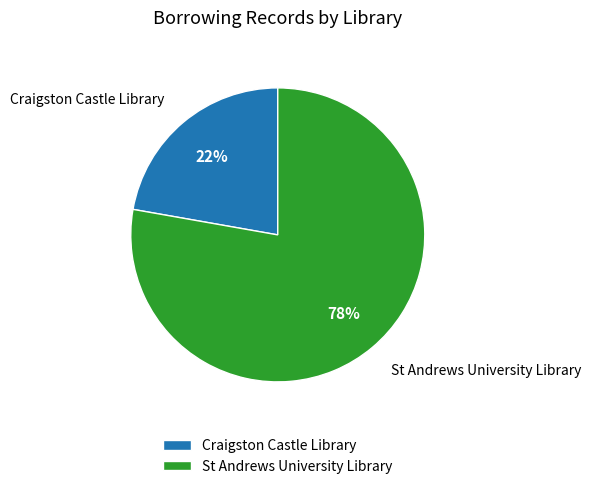

True or false: St Andrews University Library accounts for 78% of the total.

True